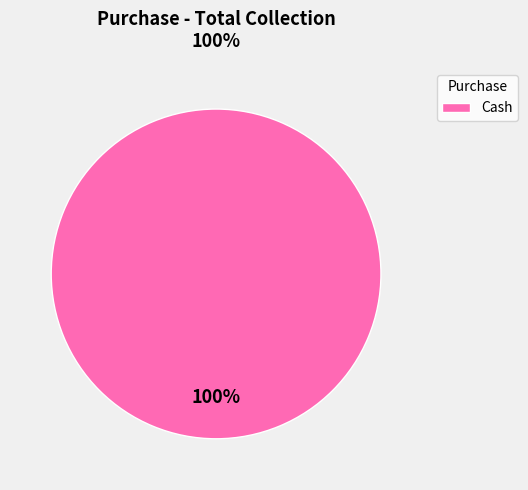

Does Cash account for over 50% of the chart?

Yes